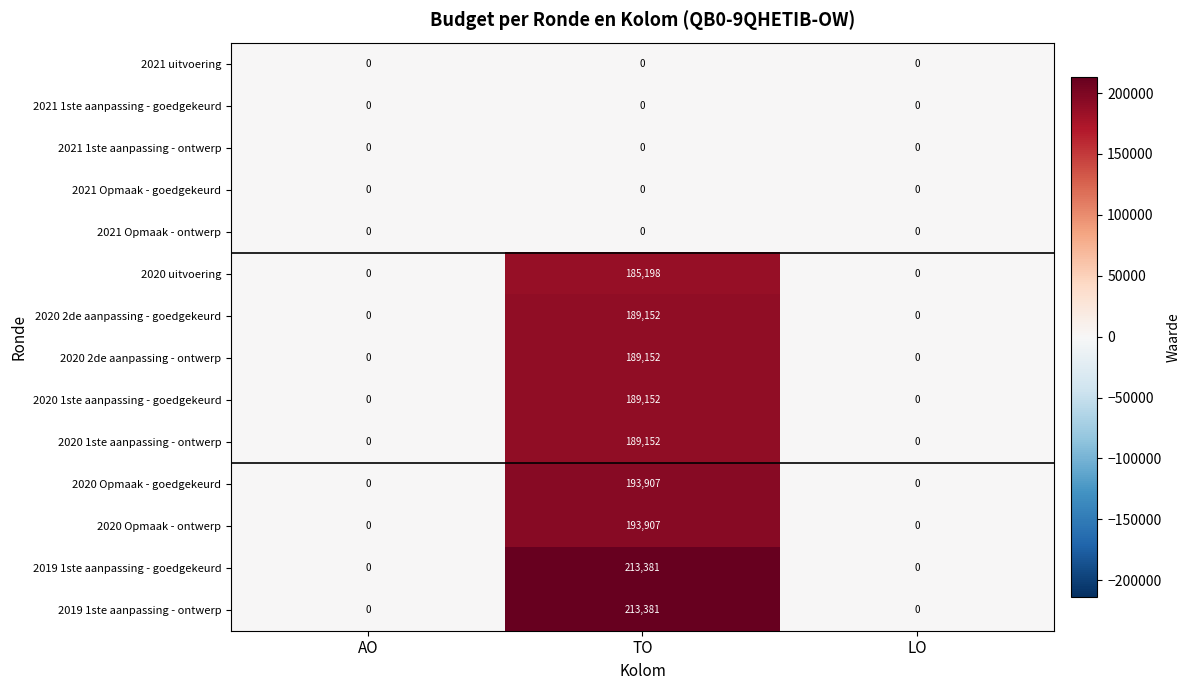

Is the value of 2020 Opmaak - ontwerp at TO greater than the value of 2019 1ste aanpassing - goedgekeurd at AO?

Yes